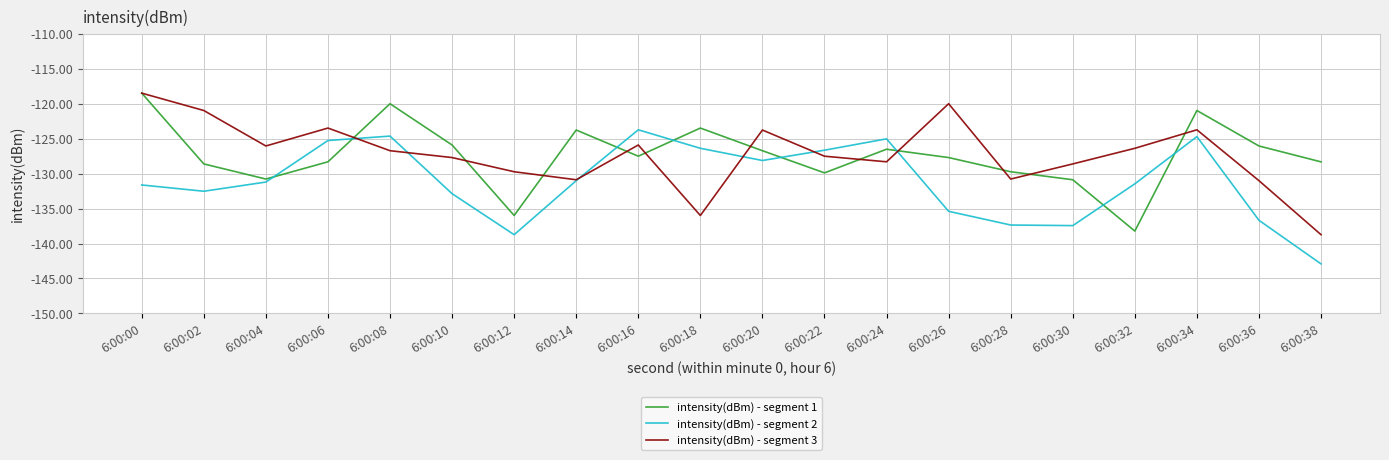

Which series has the largest range (max minus min)?

intensity(dBm) - segment 3